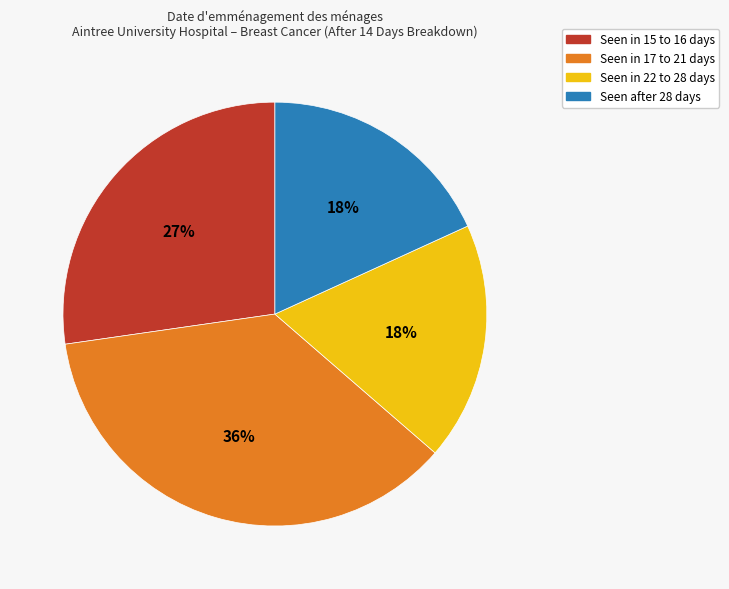

What percentage is the Seen after 28 days slice, to the nearest percent?

18%